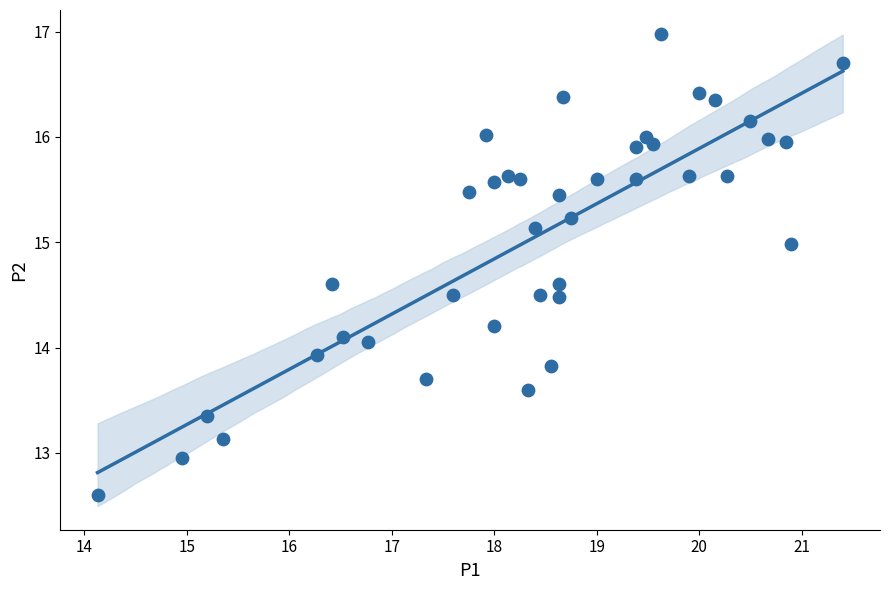

What is the range of Y values (max minus min)?

4.4